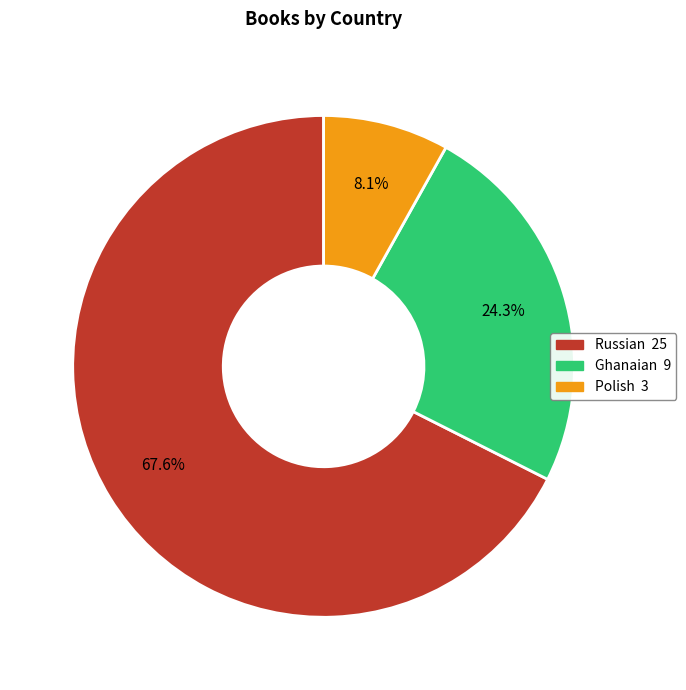

Is it true that Russian is 83% of the pie?

False